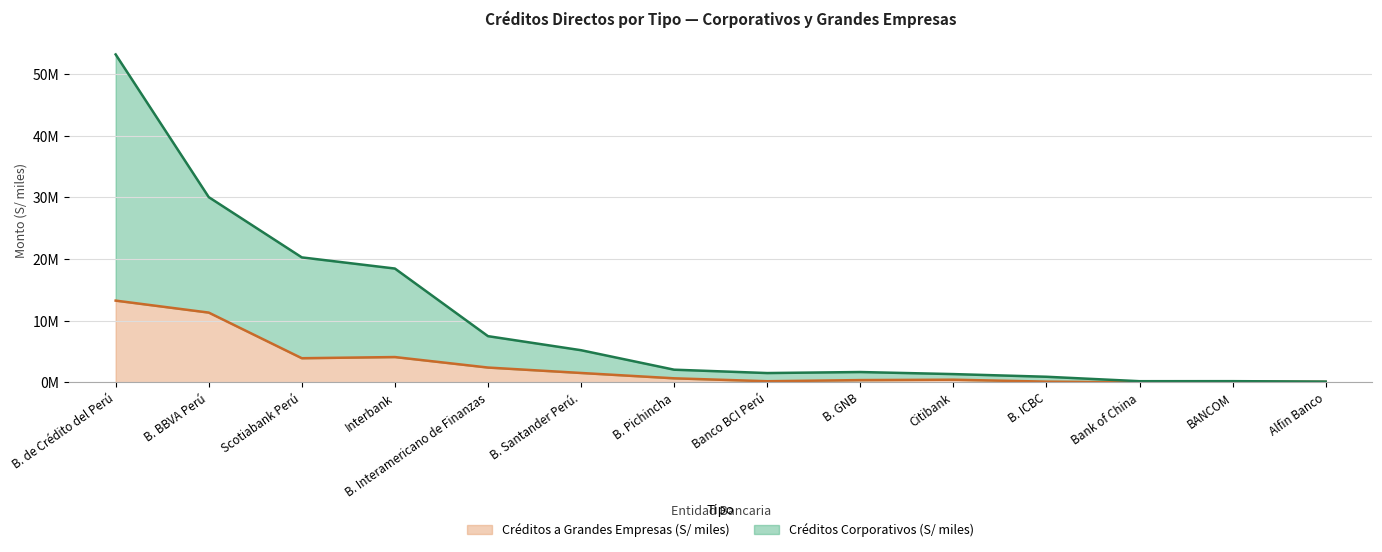

The value of Créditos Corporativos (S/ miles) at B. Pichincha is 900464.1. True or false?

False